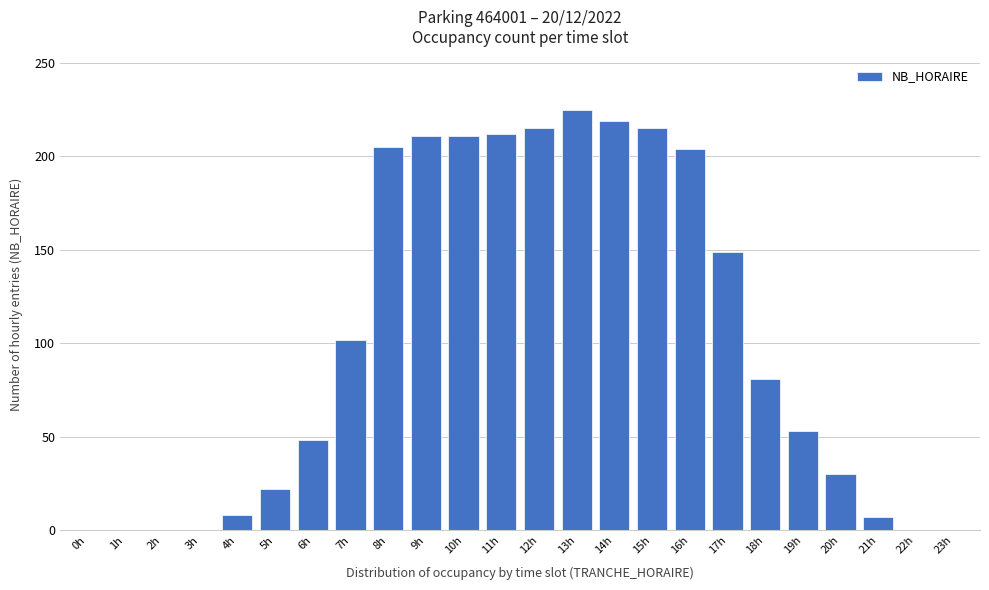

What is the sum of the values at 12h and 16h?

419